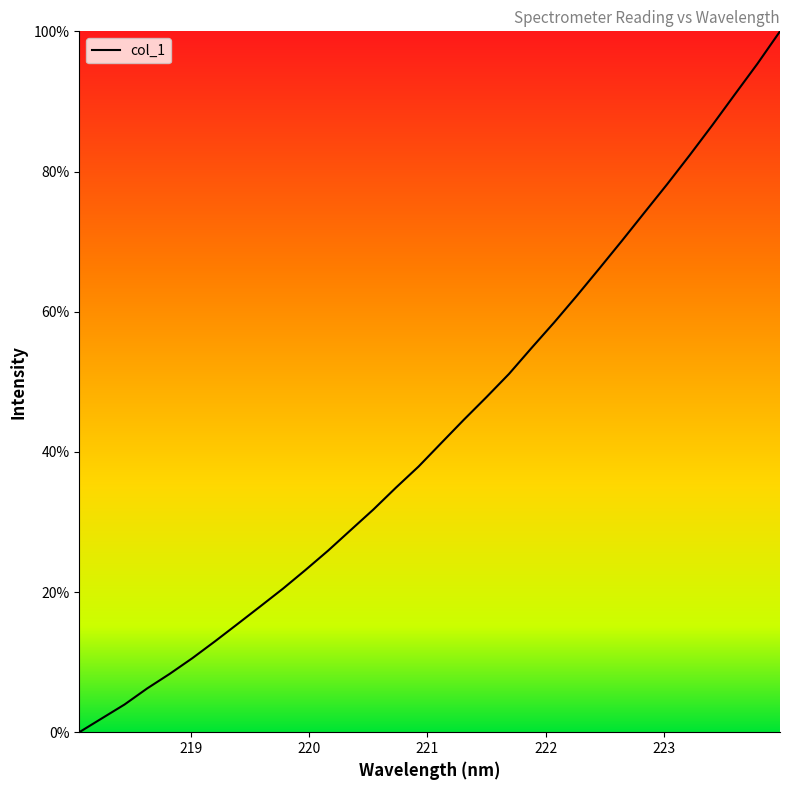

Rank the categories by value from lowest to highest.

218.0596, 218.2508, 218.442, 218.6332, 218.8244, 219.0156, 219.2067, 219.3979, 219.589, 219.7801, 219.9712, 220.1623, 220.3533, 220.5444, 220.7354, 220.9264, 221.1174, 221.3083, 221.4993, 221.6902, 221.8812, 222.0721, 222.263, 222.4538, 222.6447, 222.8355, 223.0264, 223.2172, 223.408, 223.5987, 223.7895, 223.9802